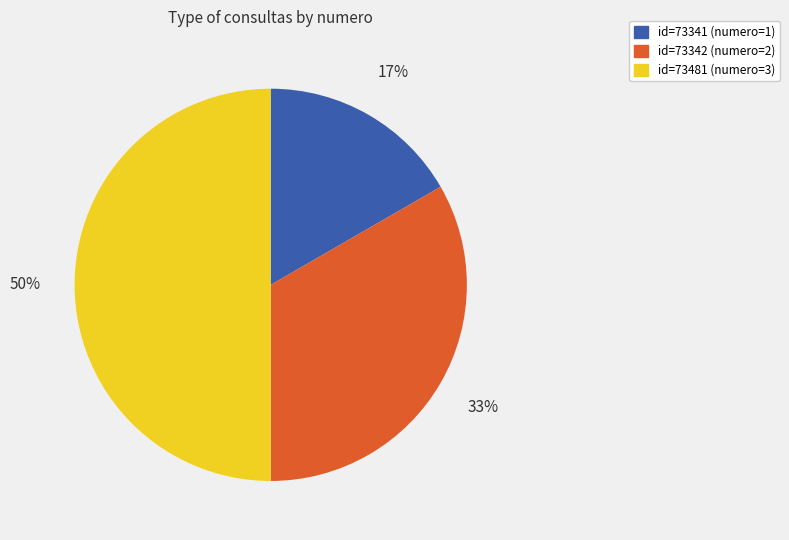

To the nearest percent, what is the difference between the largest and smallest slice percentages?

33%